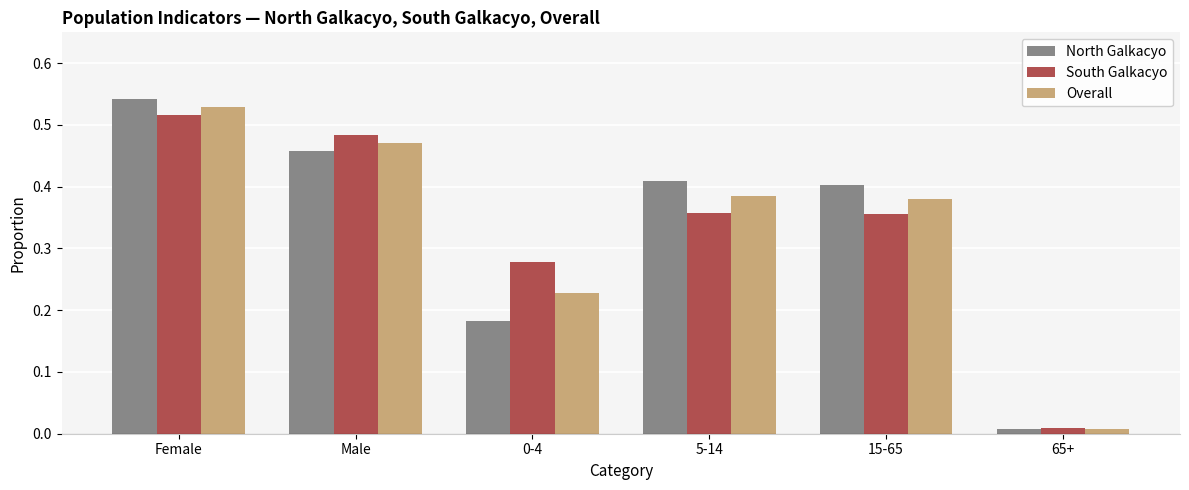

How many bars are there in total?

18